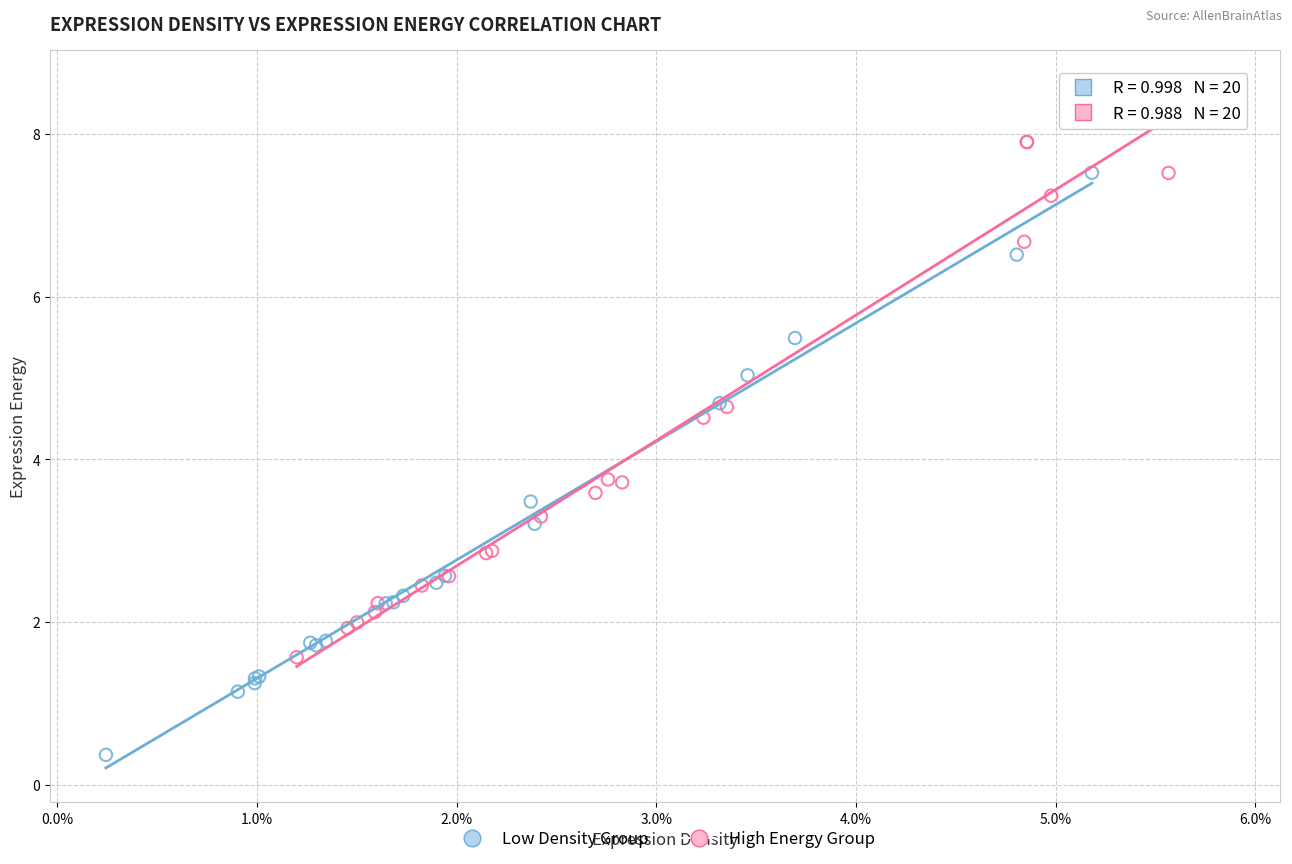

Which series contains the lowest Y value?

Low Density Group